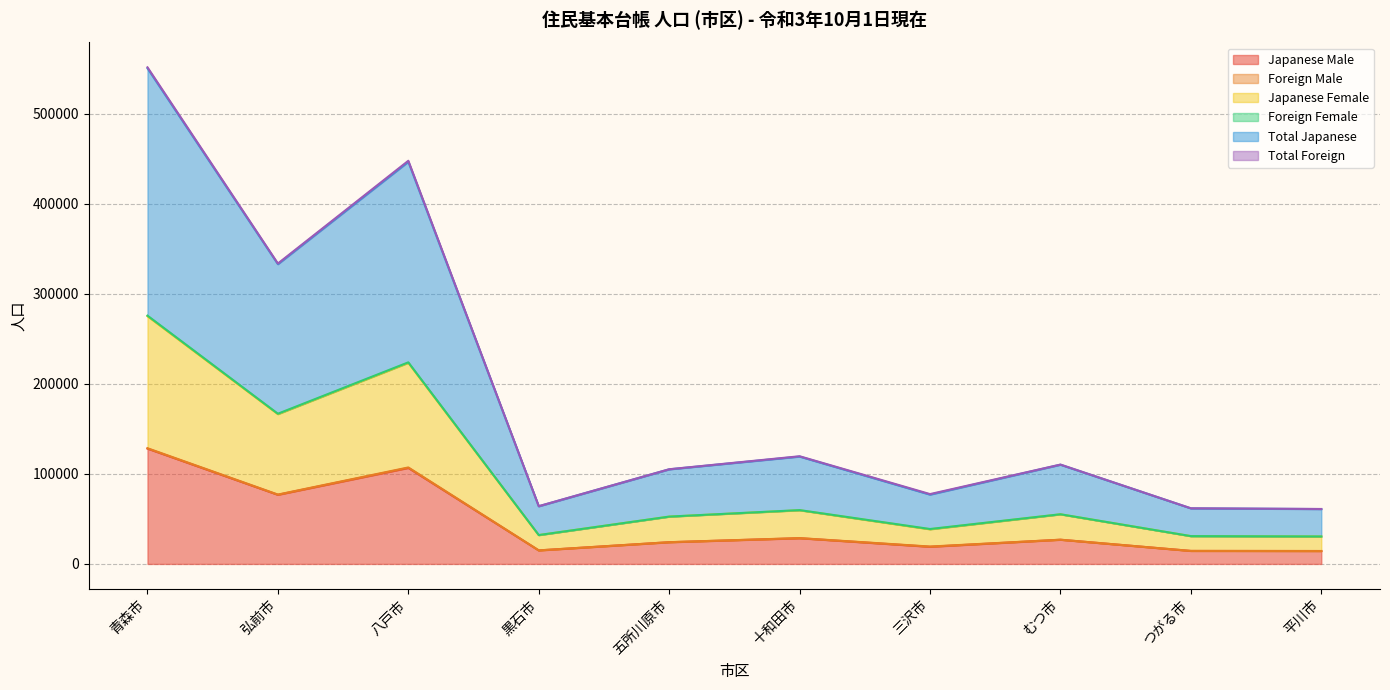

What is the highest value of the Japanese Male series?

128097